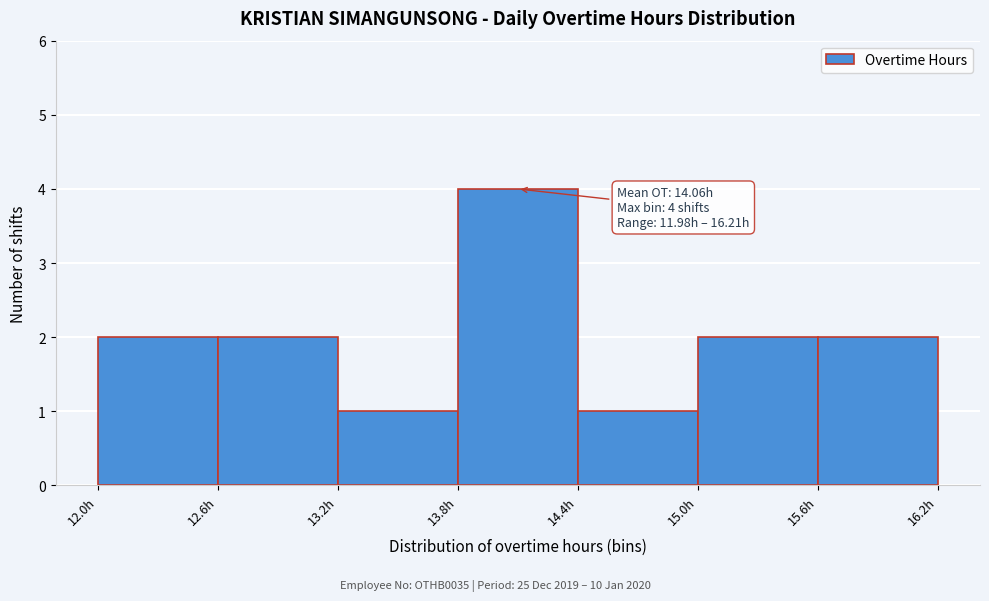

Over which range of the x-axis is the bar tallest?

13.8 to 14.4